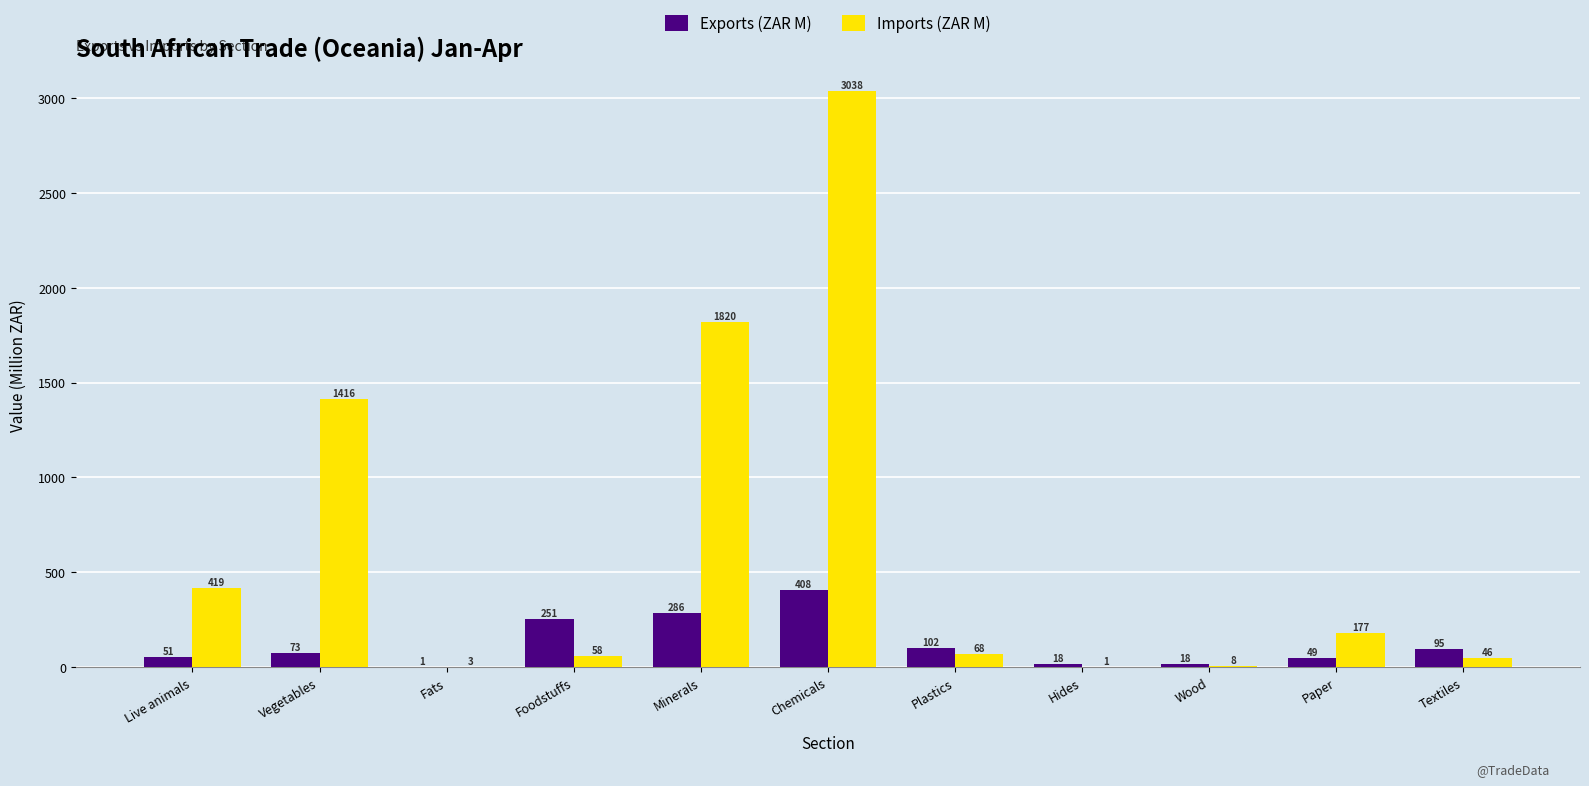

At which category does the chart reach its peak across all series?

Chemicals